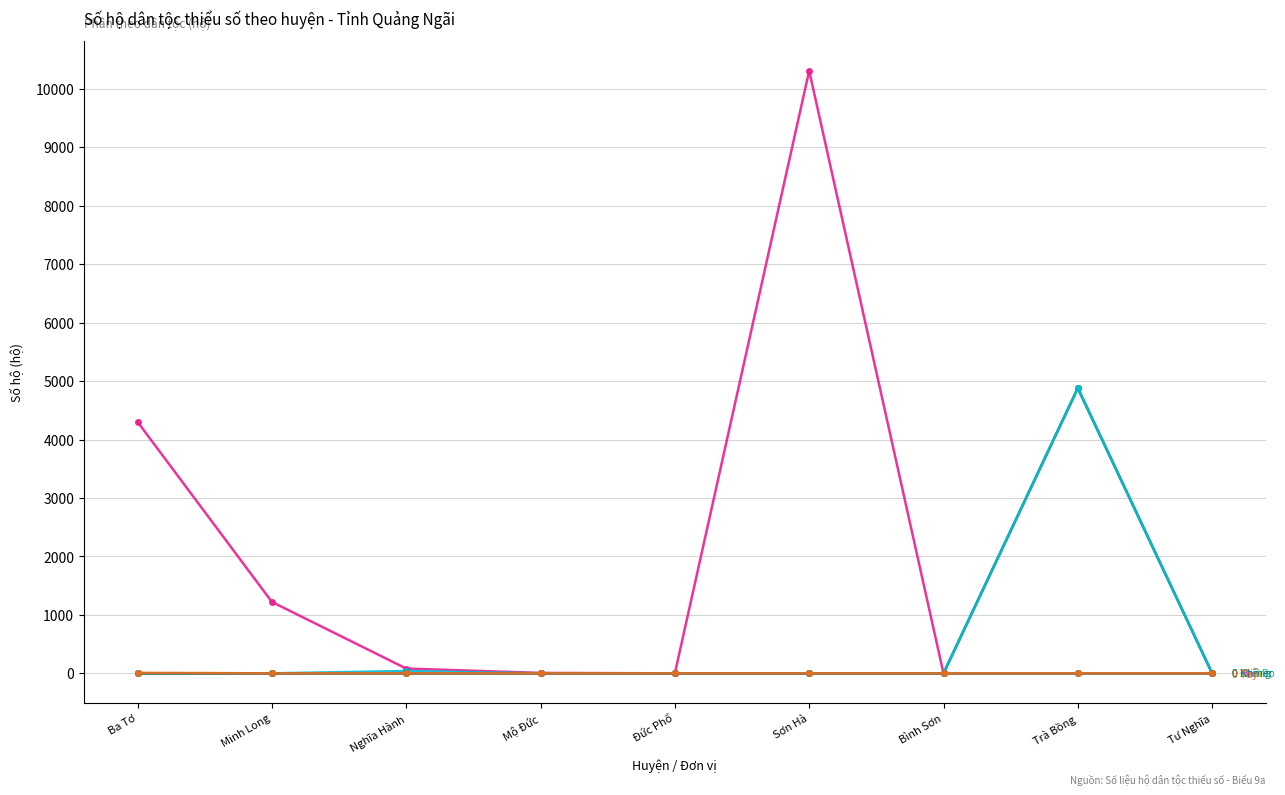

Does the chart have visible grid lines?

Yes